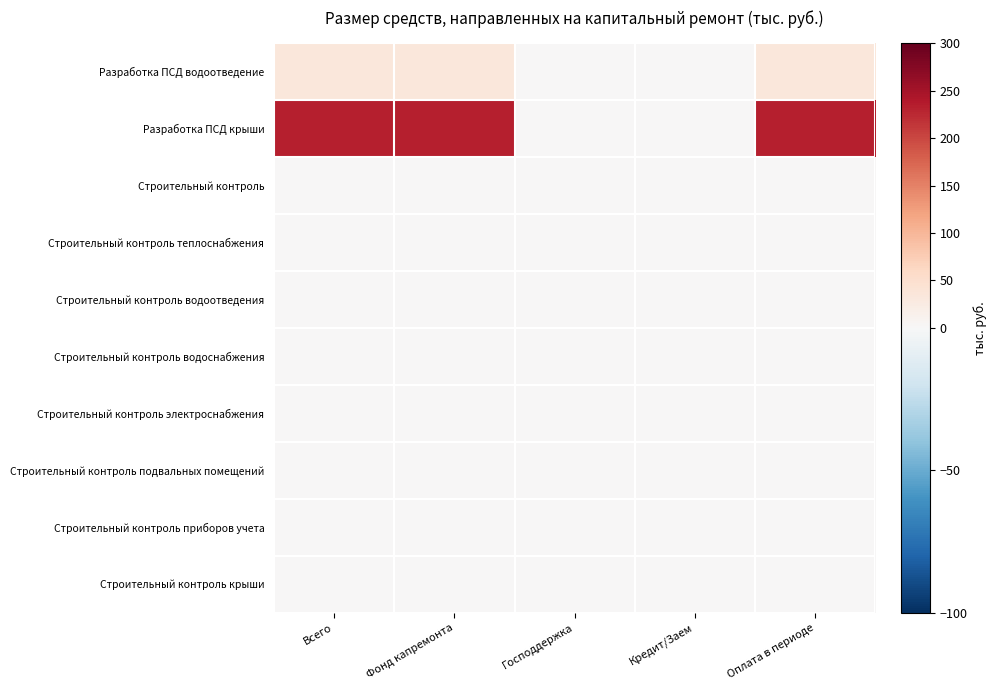

At which category is the sum across all series the highest?

Всего